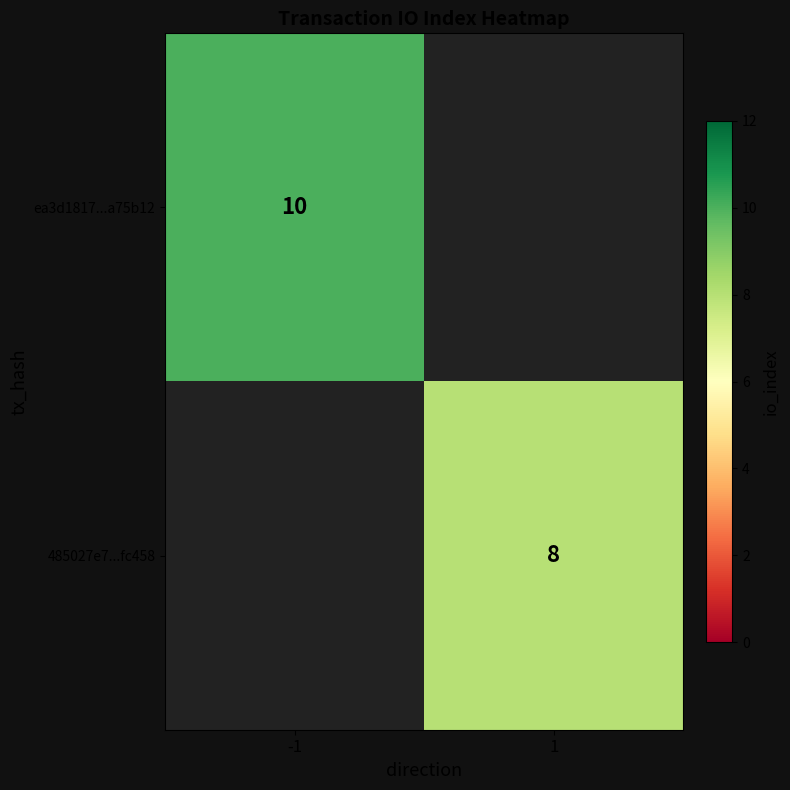

The ea3d1817...a75b12 series shows 5 at -1. True or false?

False